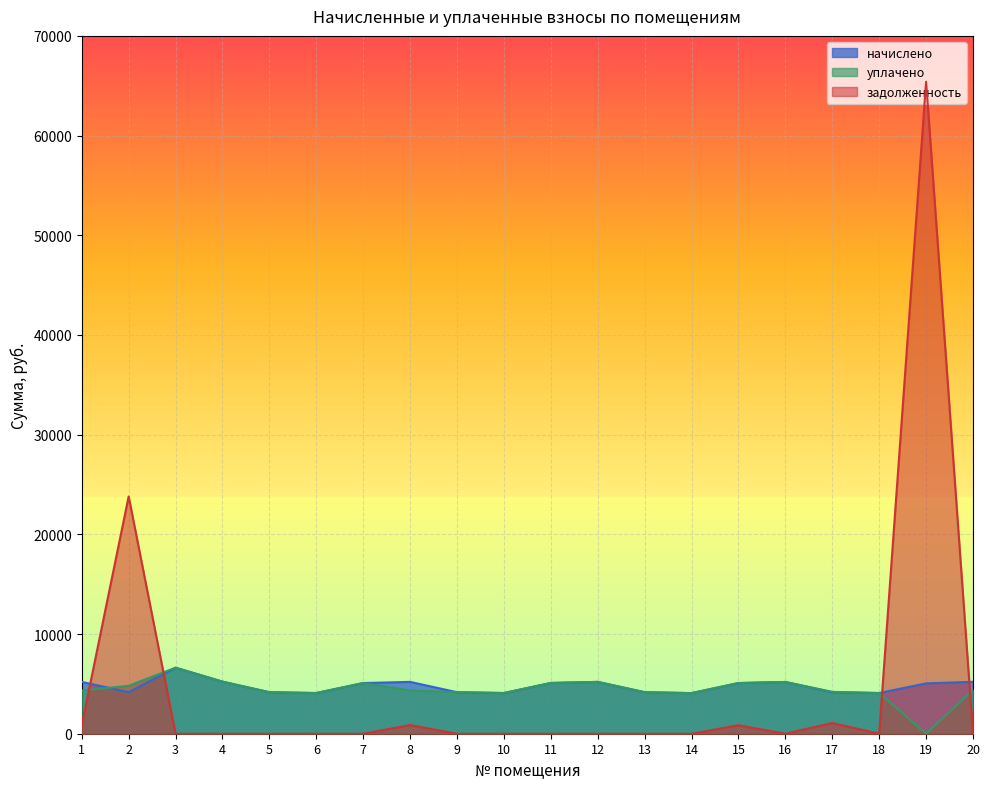

How many lines are shown in the chart?

3